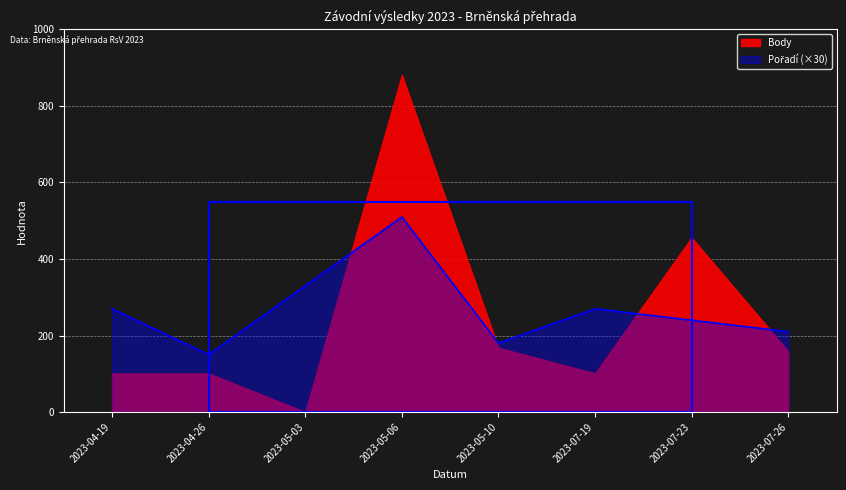

How many interior local peaks (higher than both neighbors) does the data have?

2